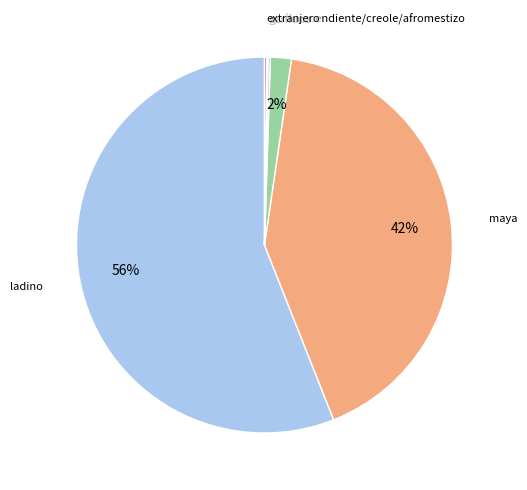

Which category has the biggest portion of the pie?

ladino